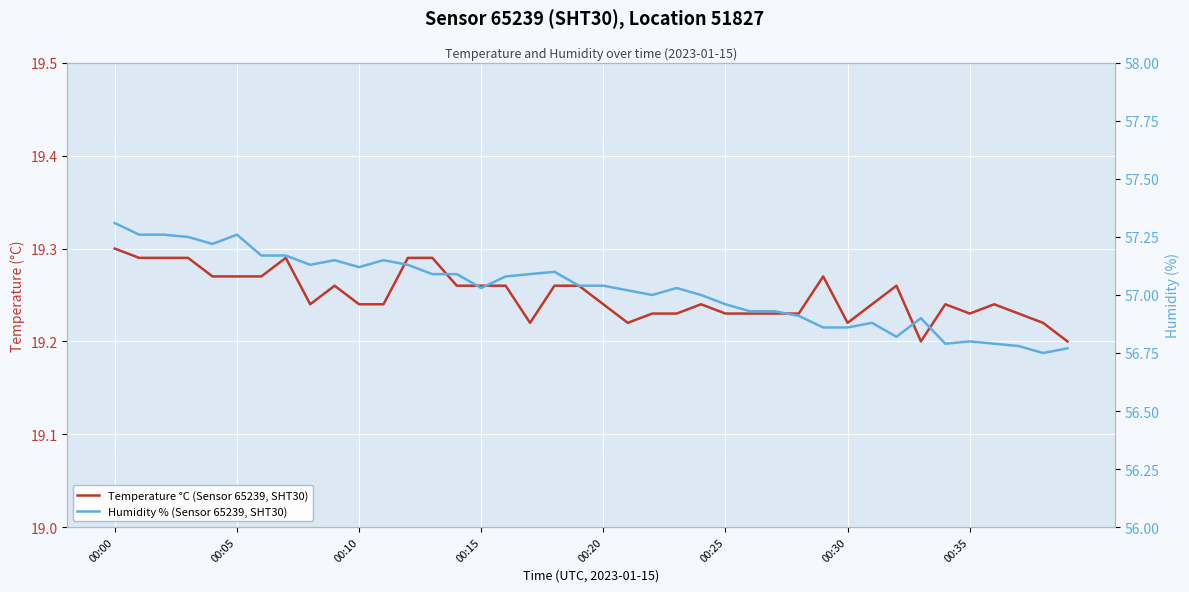

The Humidity % (Sensor 65239, SHT30) series shows 30.6 at 22. True or false?

False